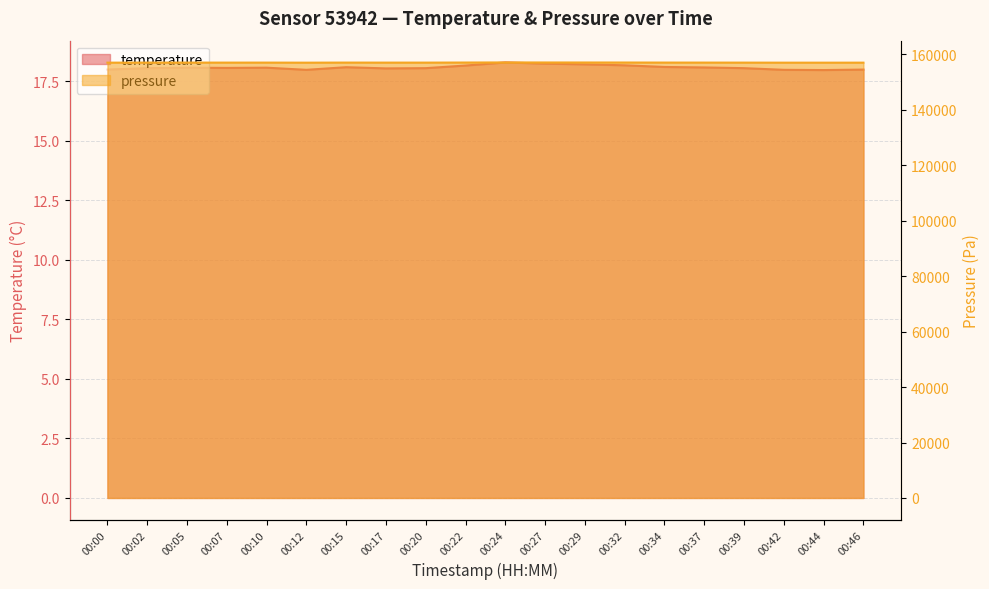

How many interior local peaks does the pressure series have?

4